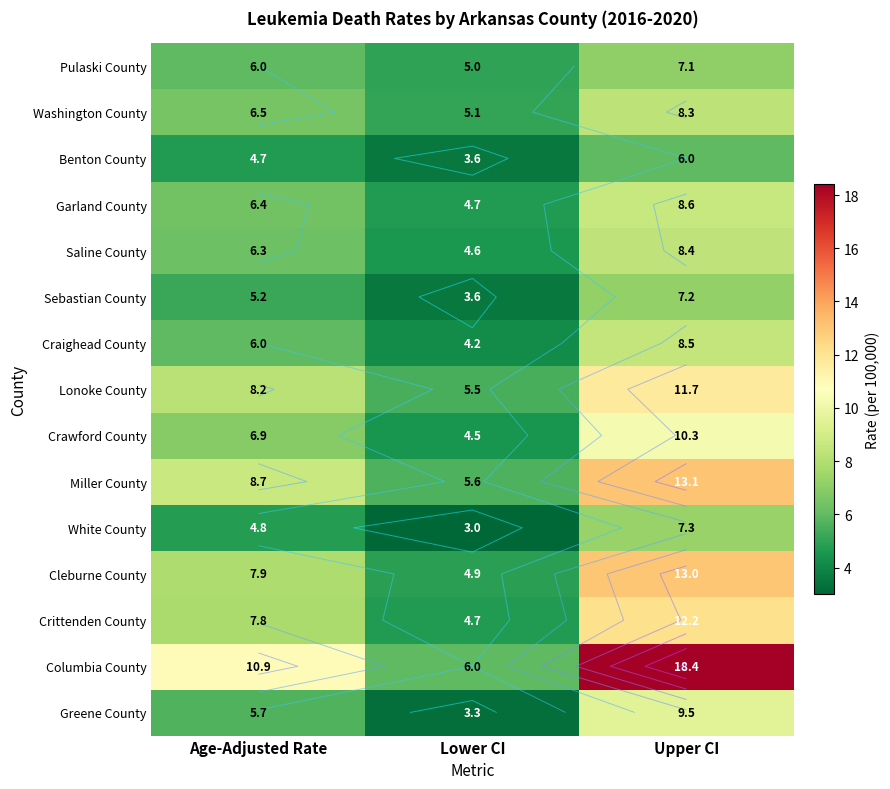

What is the lowest value of the Washington County series?

5.1